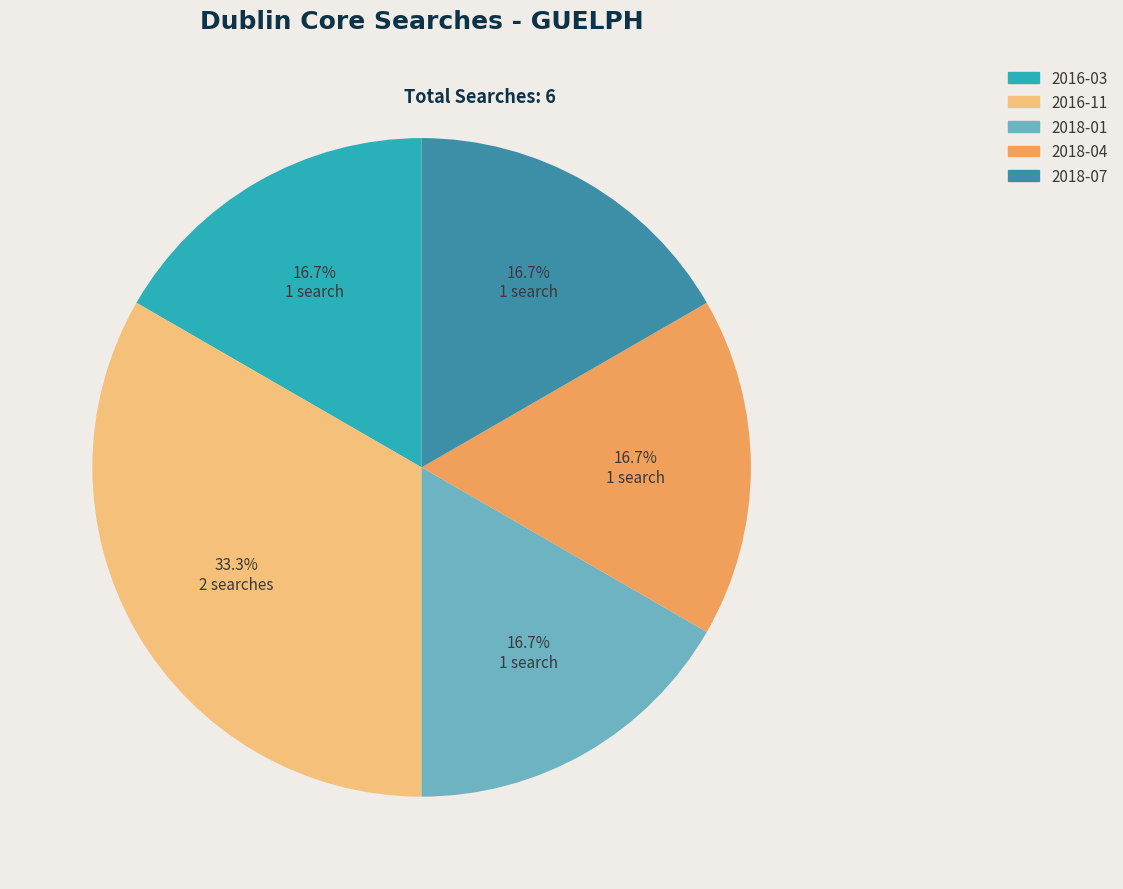

Which slice is the largest?

2016-11